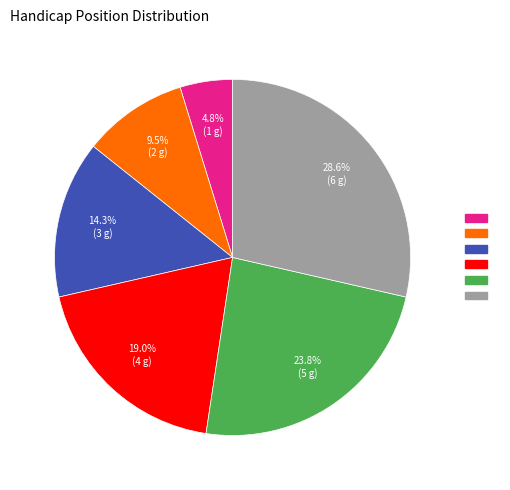

Is there a majority slice in this chart?

No